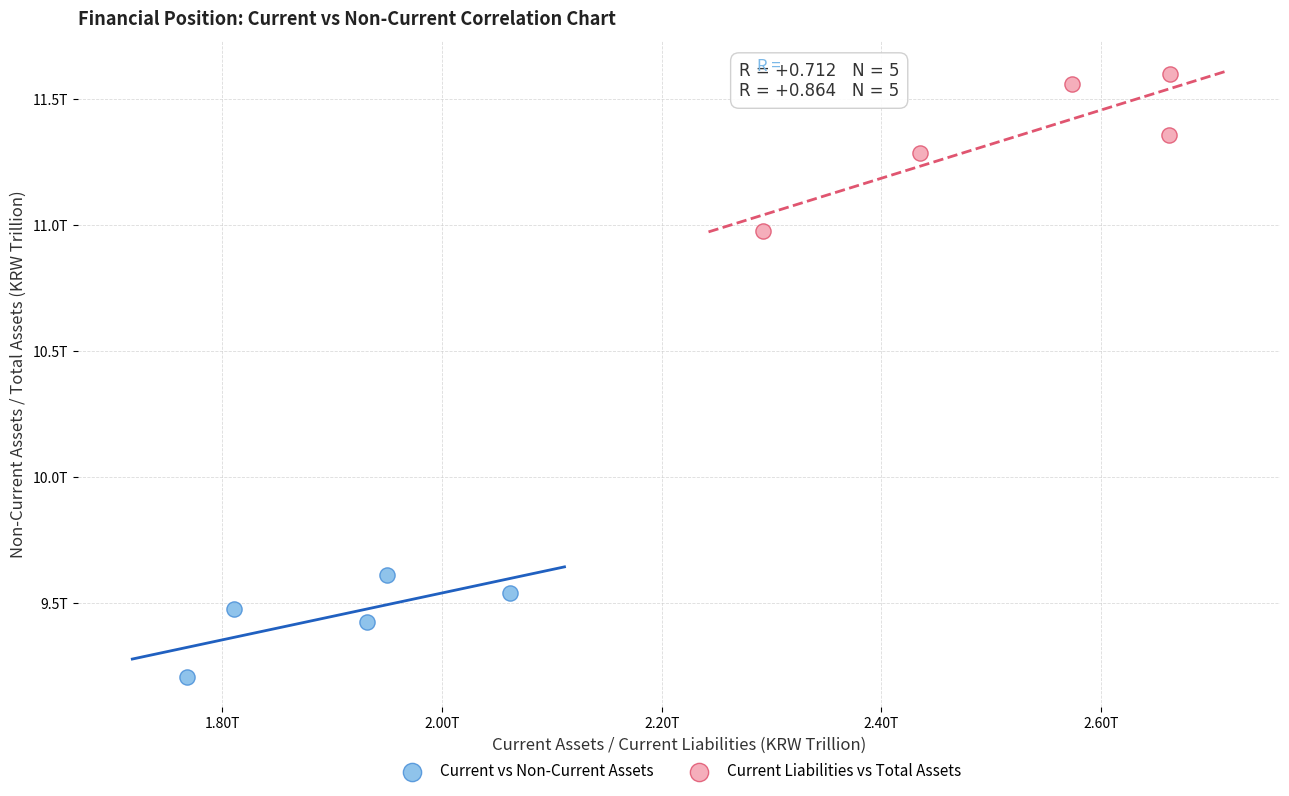

Which series reaches the minimum Y coordinate?

Current vs Non-Current Assets